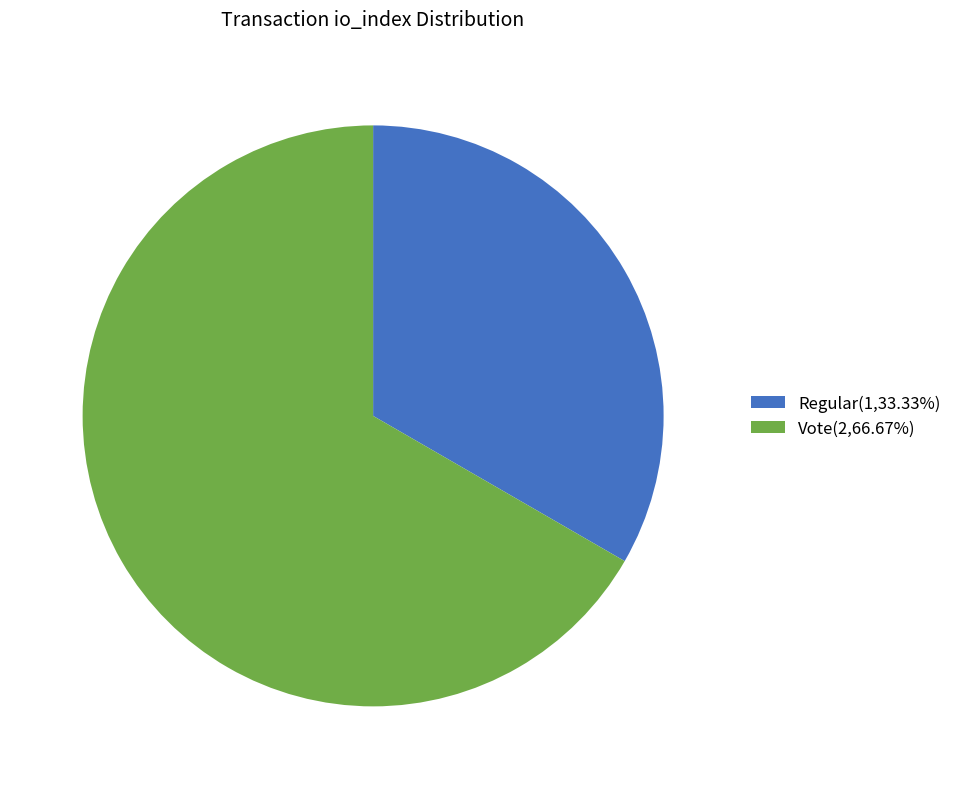

Do Vote(2,66.67%) and Regular(1,33.33%) together represent more than half of the pie?

Yes